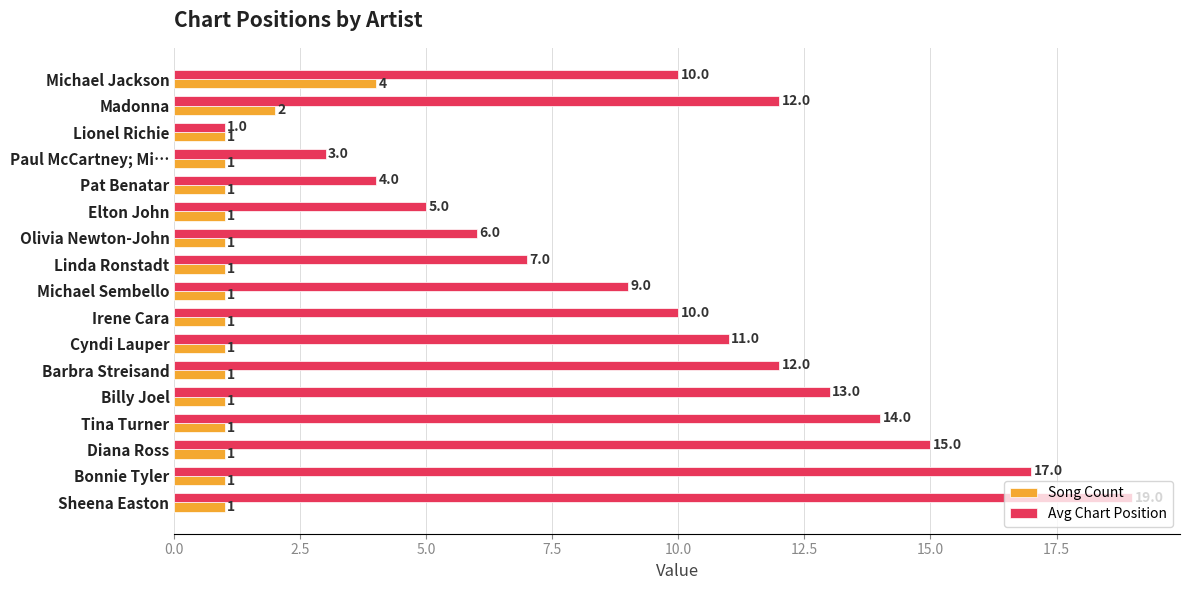

At which label does Avg Chart Position reach its minimum?

Lionel Richie